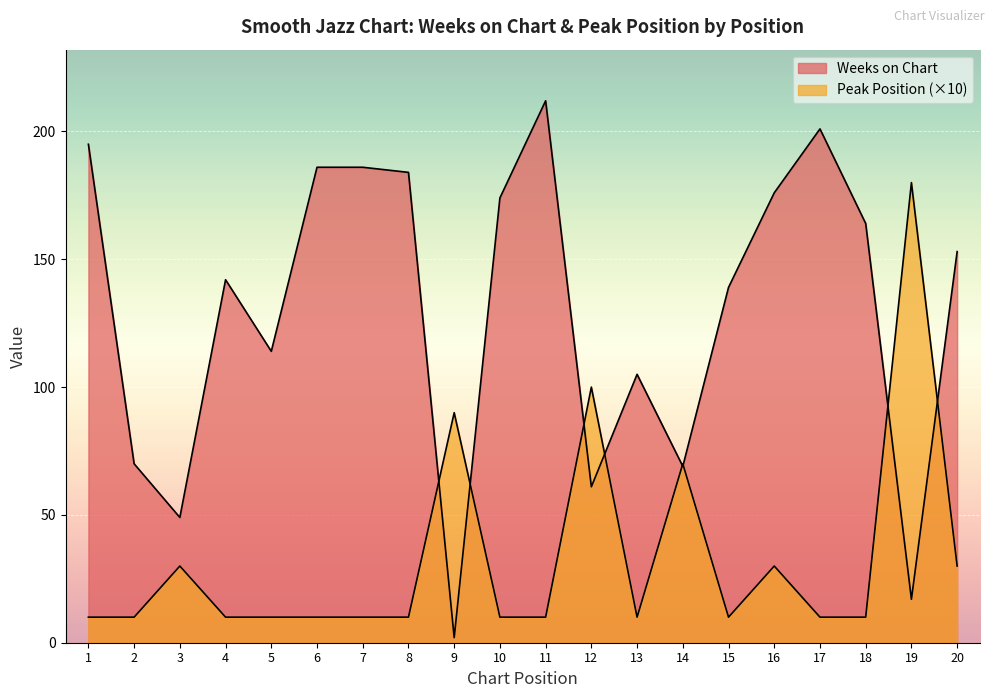

Rank the categories by Weeks on Chart value from lowest to highest.

9, 19, 3, 12, 14, 2, 13, 5, 15, 4, 20, 18, 10, 16, 8, 6, 7, 1, 17, 11